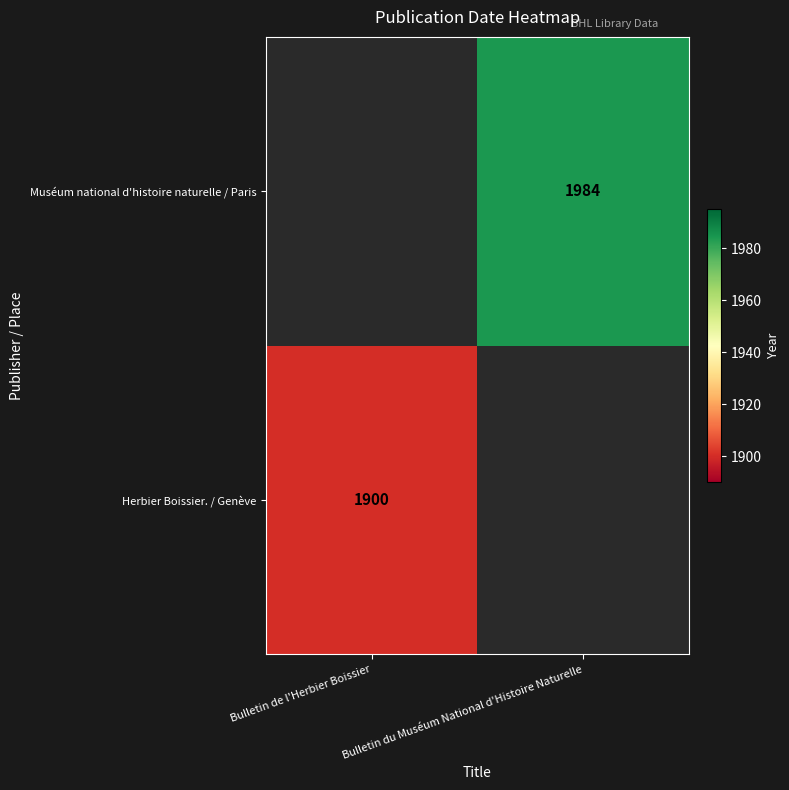

Count the number of data series in this chart.

2